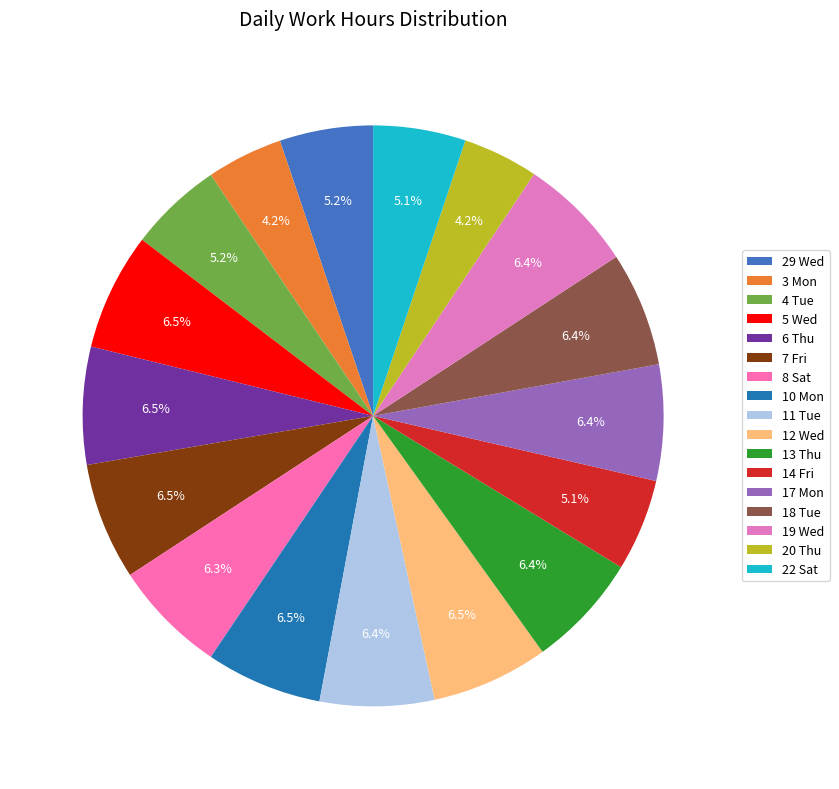

To the nearest percent, what is the difference between the 4 Tue and 7 Fri slice percentages?

1%